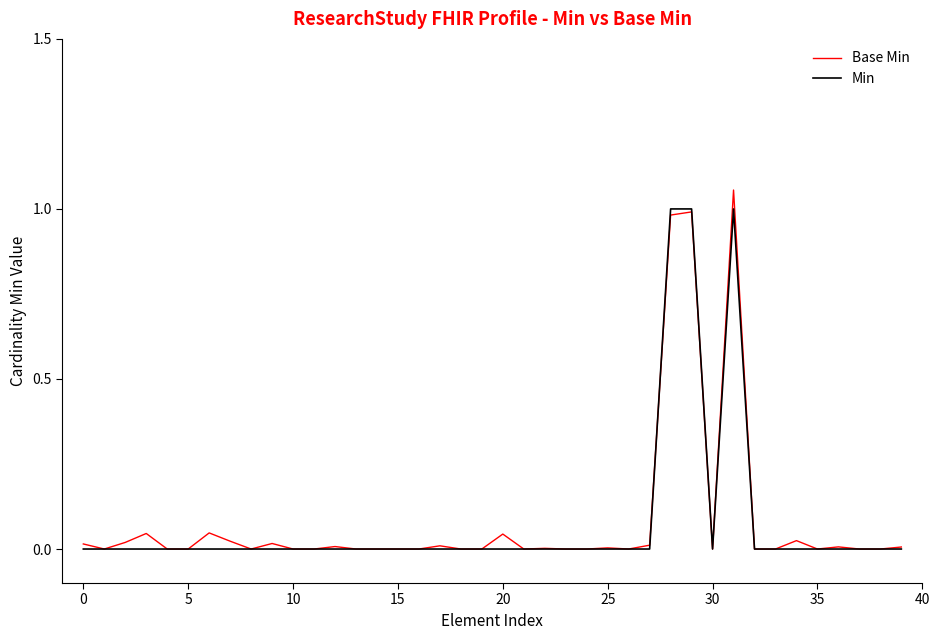

Which series has the largest total across all categories?

Base Min